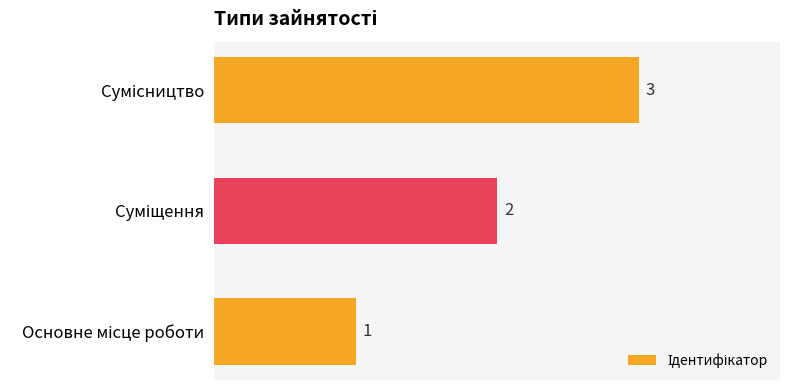

Count the values in the range 1 to 3.

3